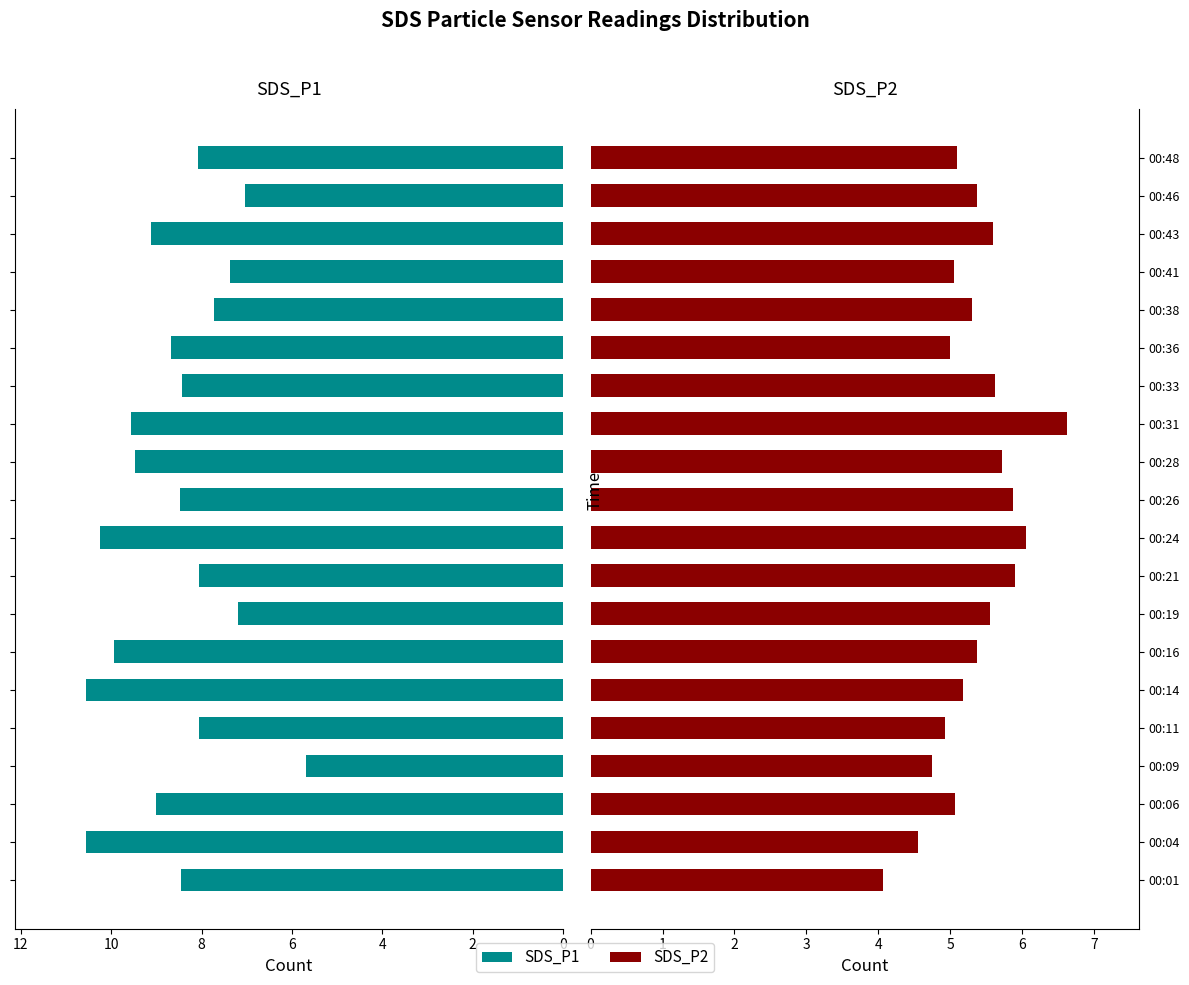

What is the total value across all series at 8?

13.0